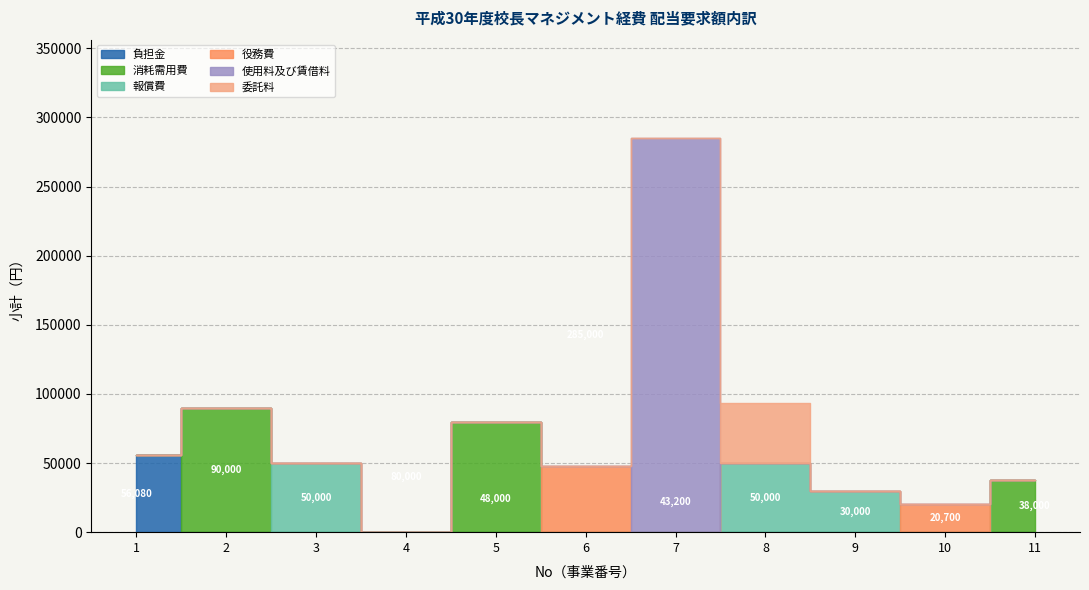

True or false: 委託料 and 役務費 intersect in this chart.

False